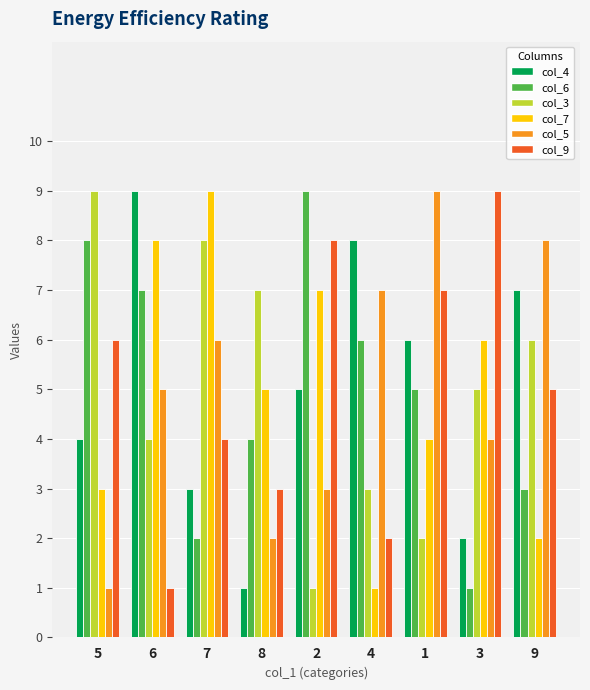

The col_3 series shows 5 at 3. True or false?

True